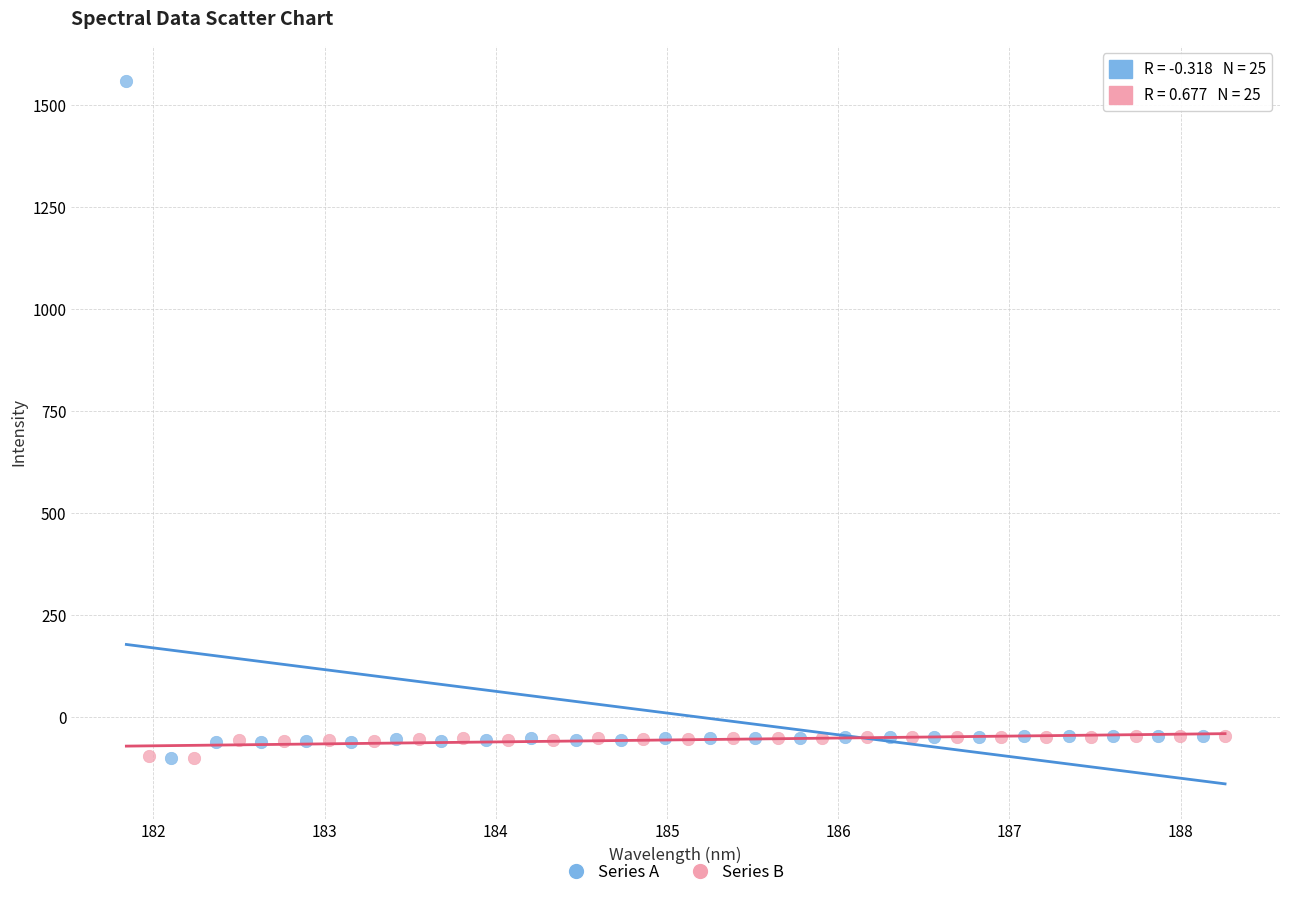

Which series reaches the maximum Y coordinate?

Series A